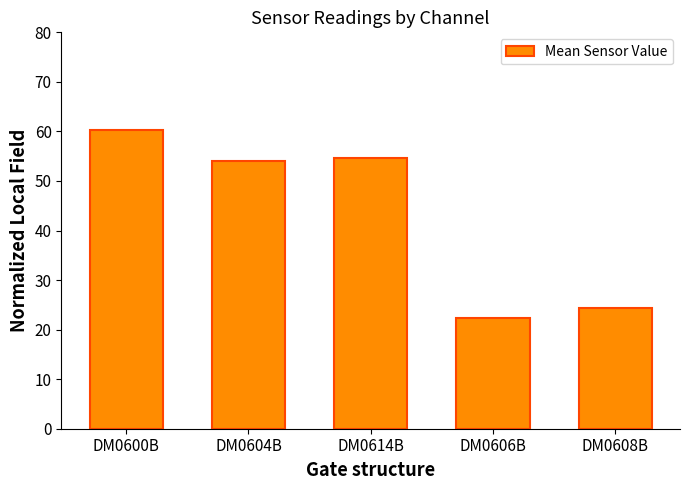

Approximately how many times larger is the value at DM0614B compared to DM0600B?

0.9